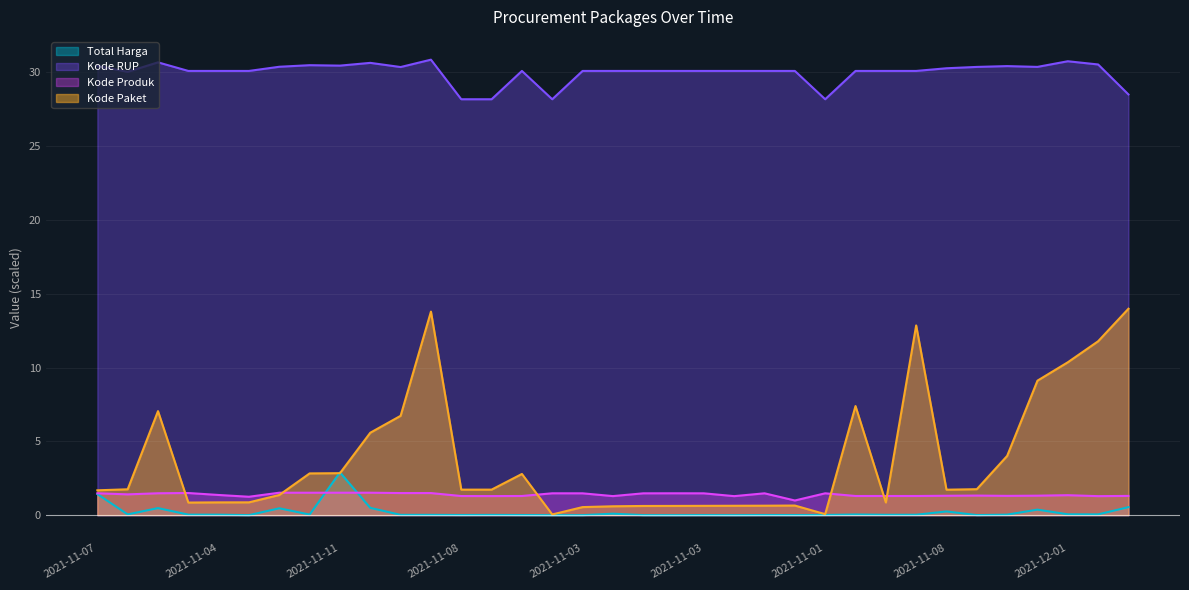

How many categories are shown in the chart?

35